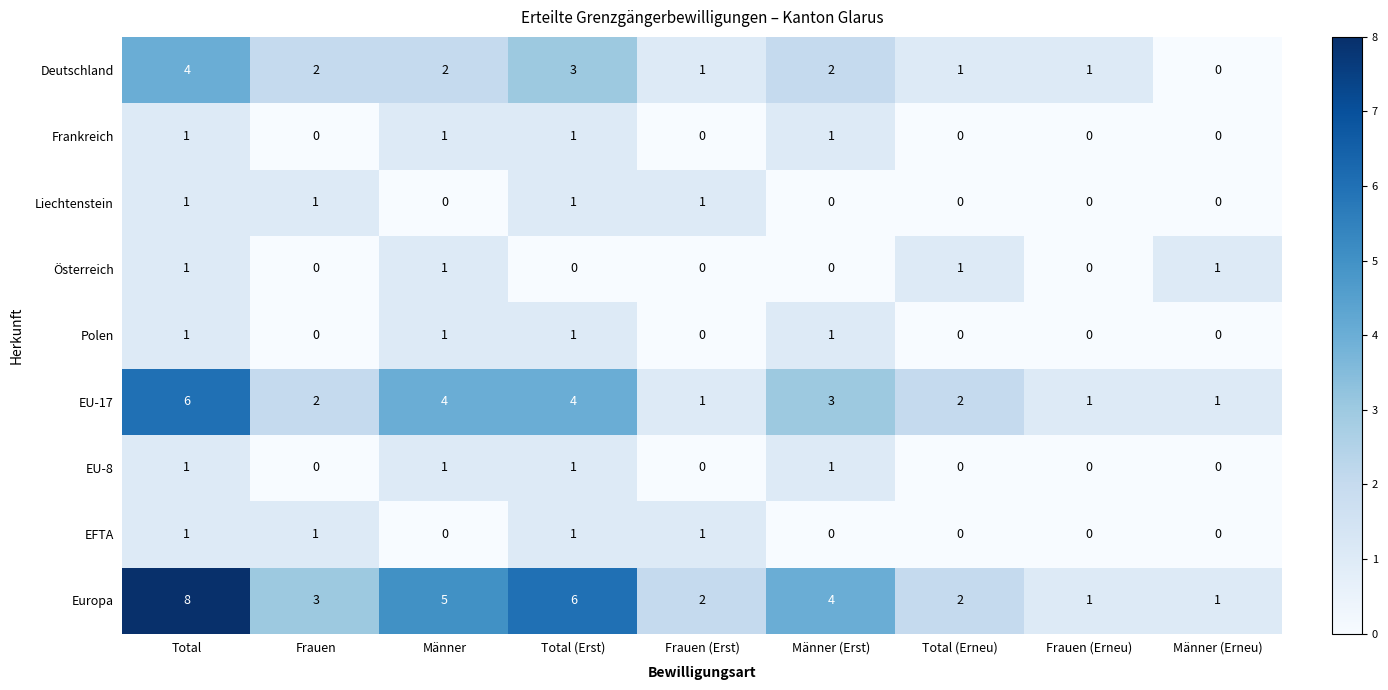

How many categories are shown in the chart?

9